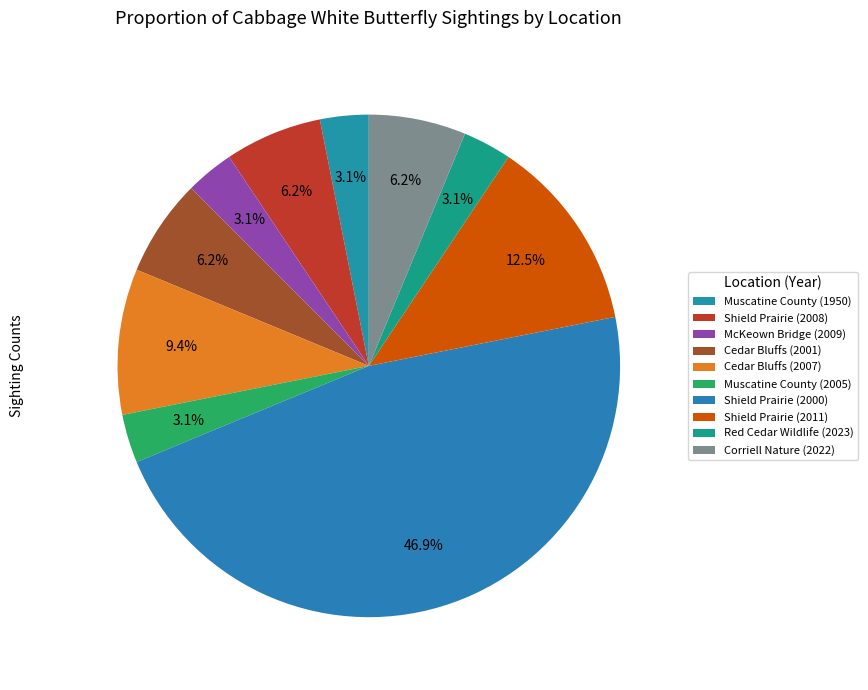

Count the number of slices in the pie.

10